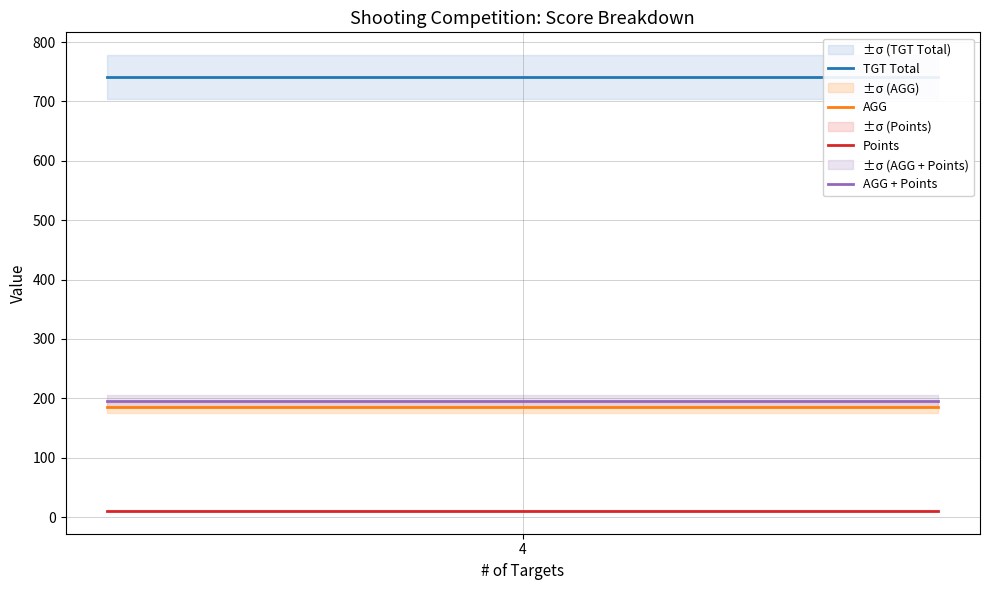

What is the maximum value shown in the chart?

741.0